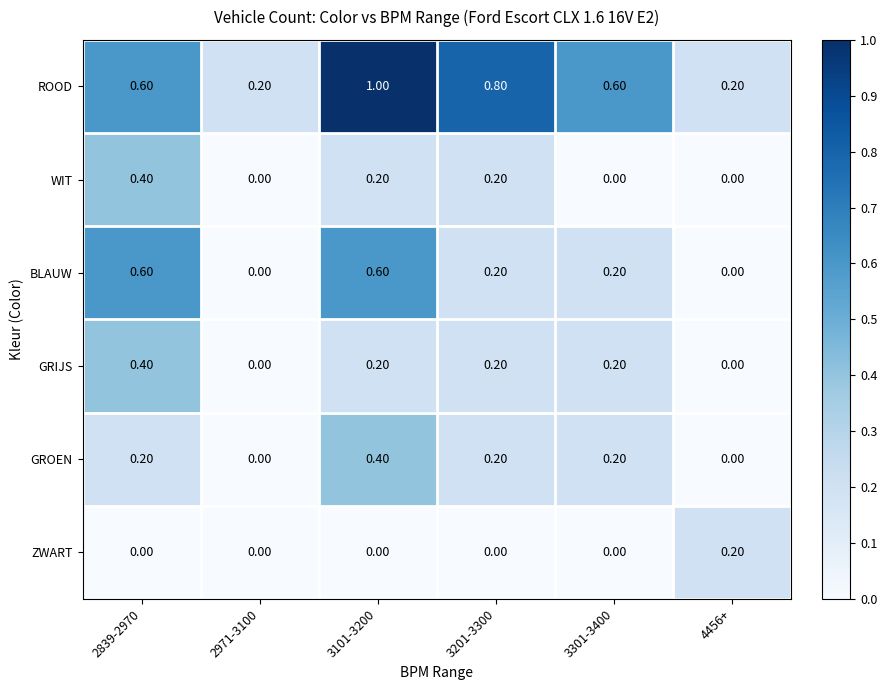

Which series has the largest total across all categories?

ROOD